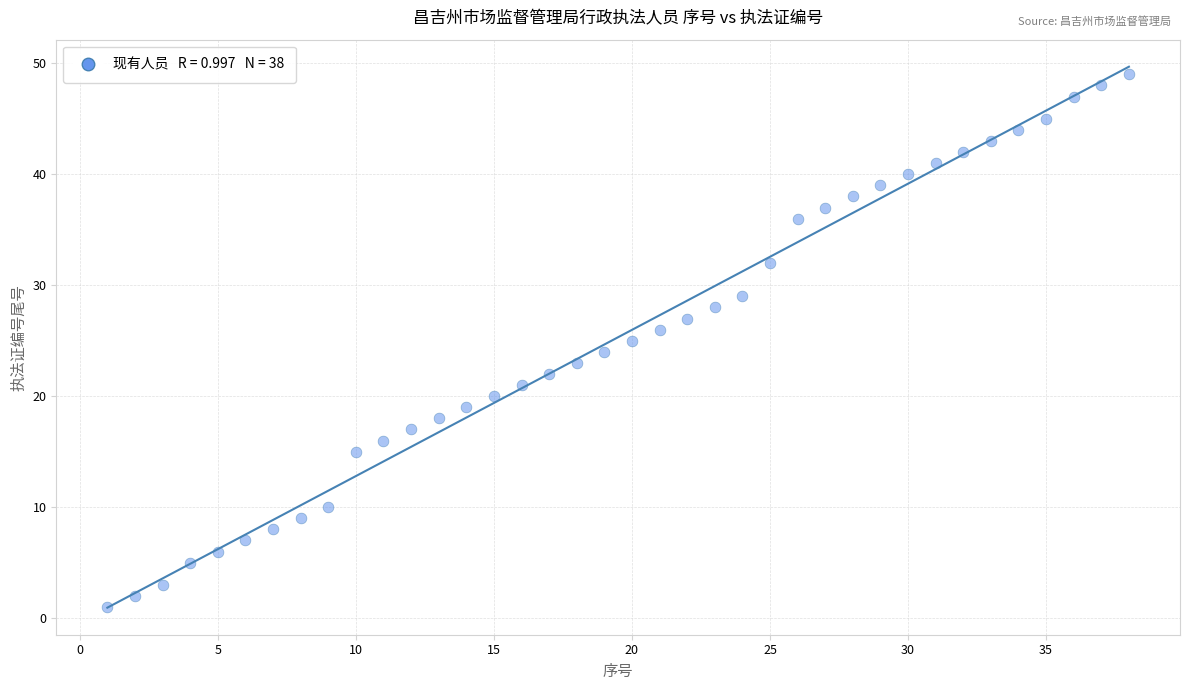

What is the range of Y values (max minus min)?

48